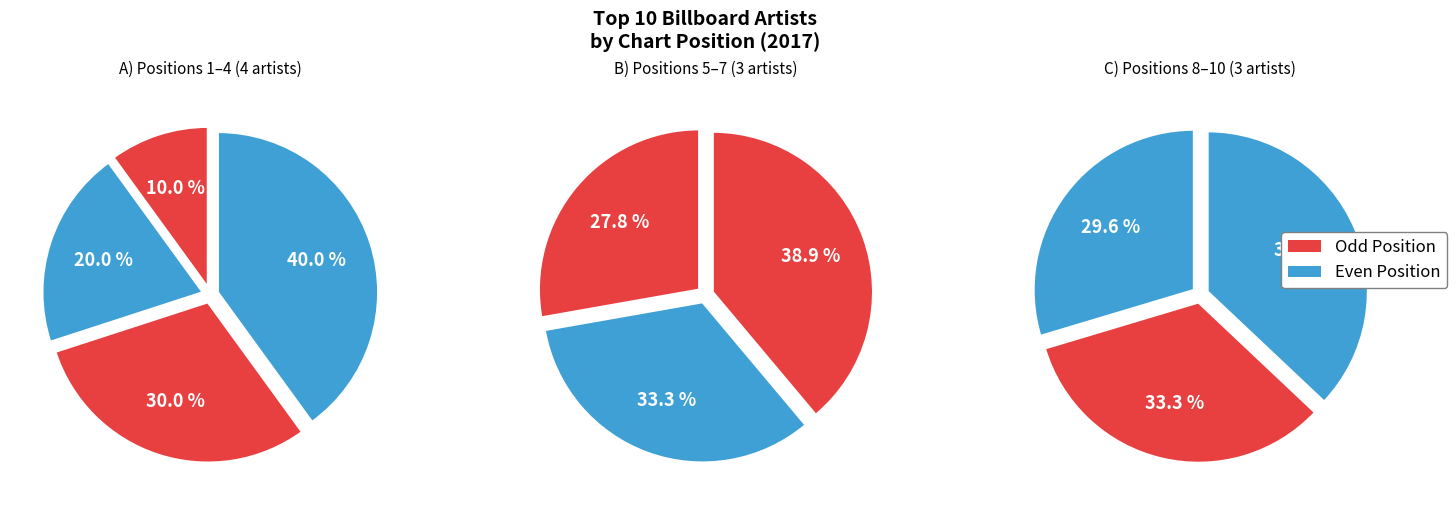

Is there a majority slice in this chart?

No